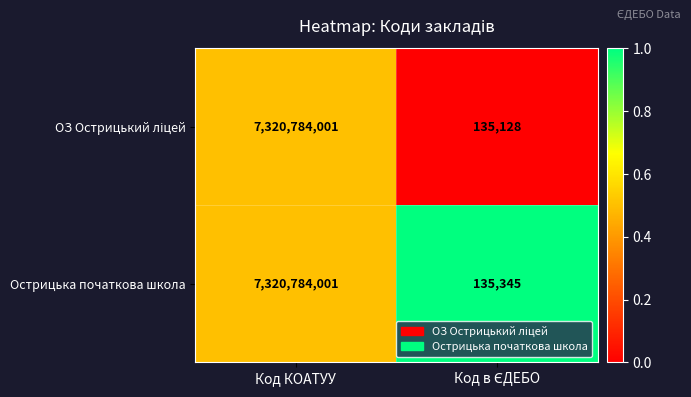

True or false: Острицька початкова школа has a value of 12029551391 at Код КОАТУУ.

False